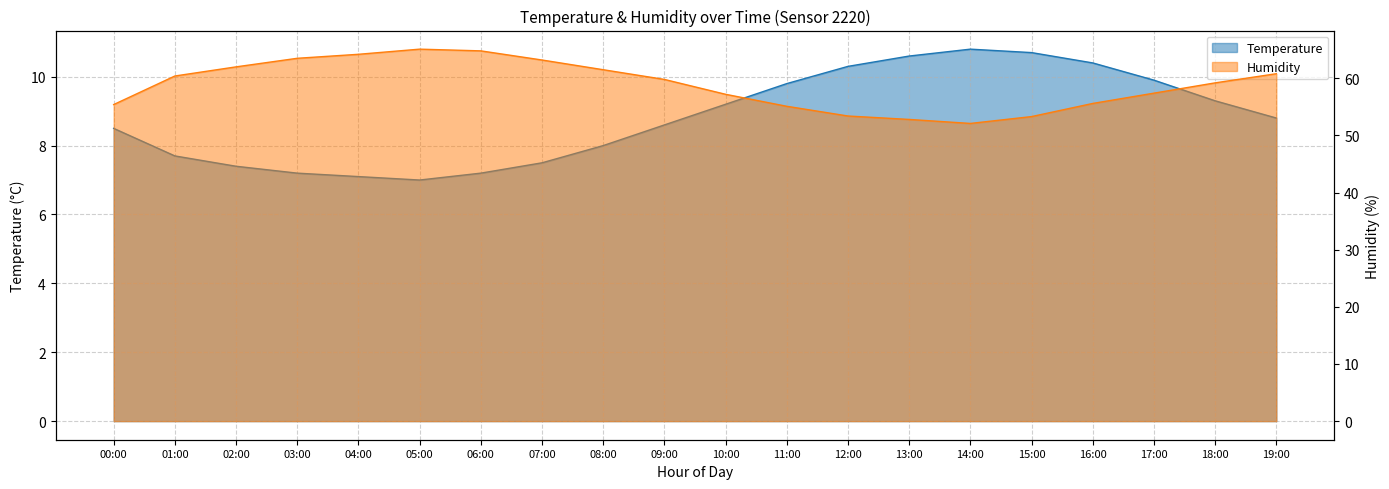

What is the maximum value shown in the chart?

65.1